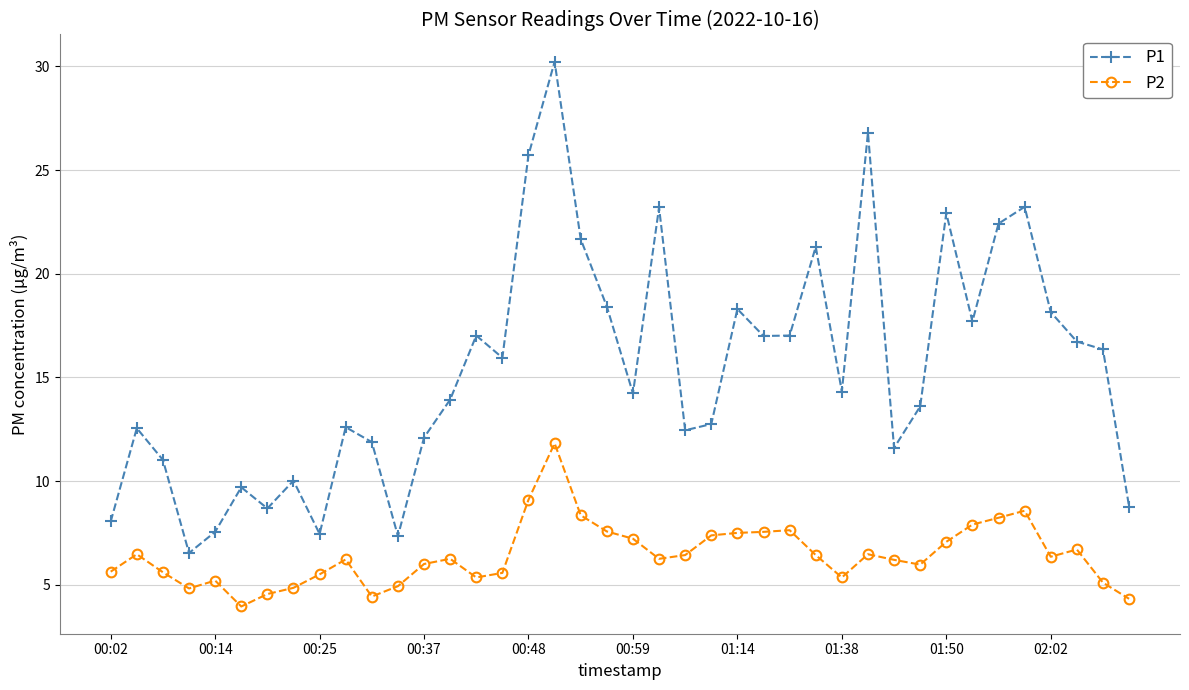

At how many categories does at least one series exceed 24?

3